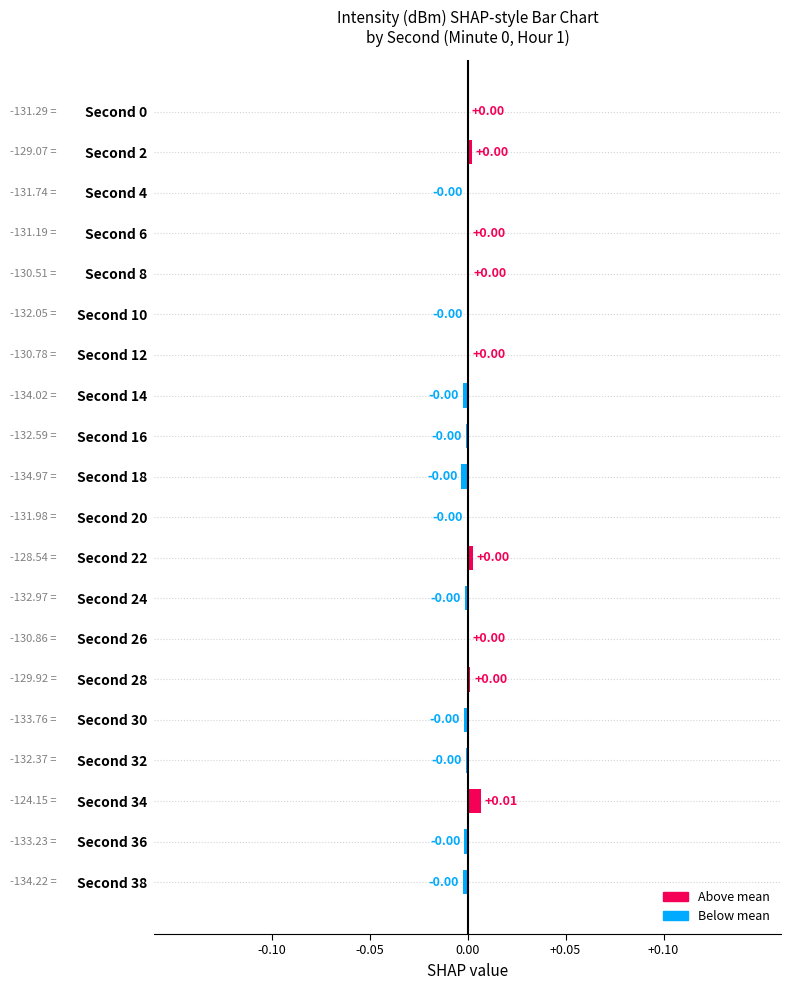

Between Second 26 and Second 34, which is larger?

Second 34